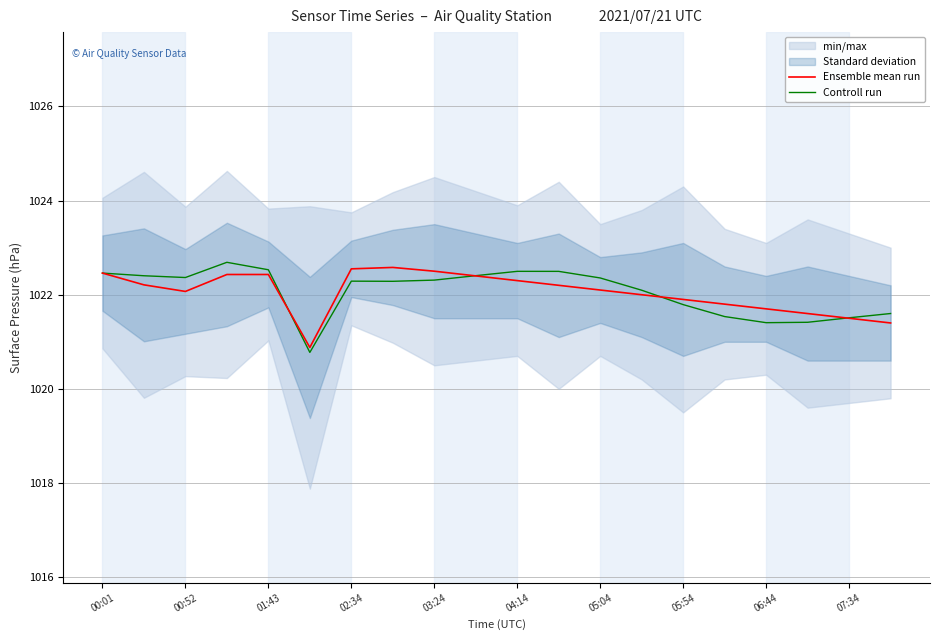

Which series ends up on top after the final intersection of Ensemble mean run and Controll run?

Controll run